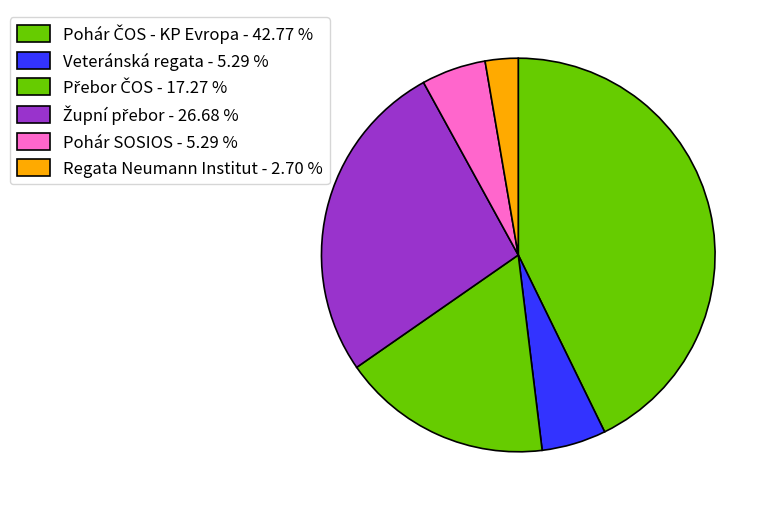

How many slices are in this pie chart?

6